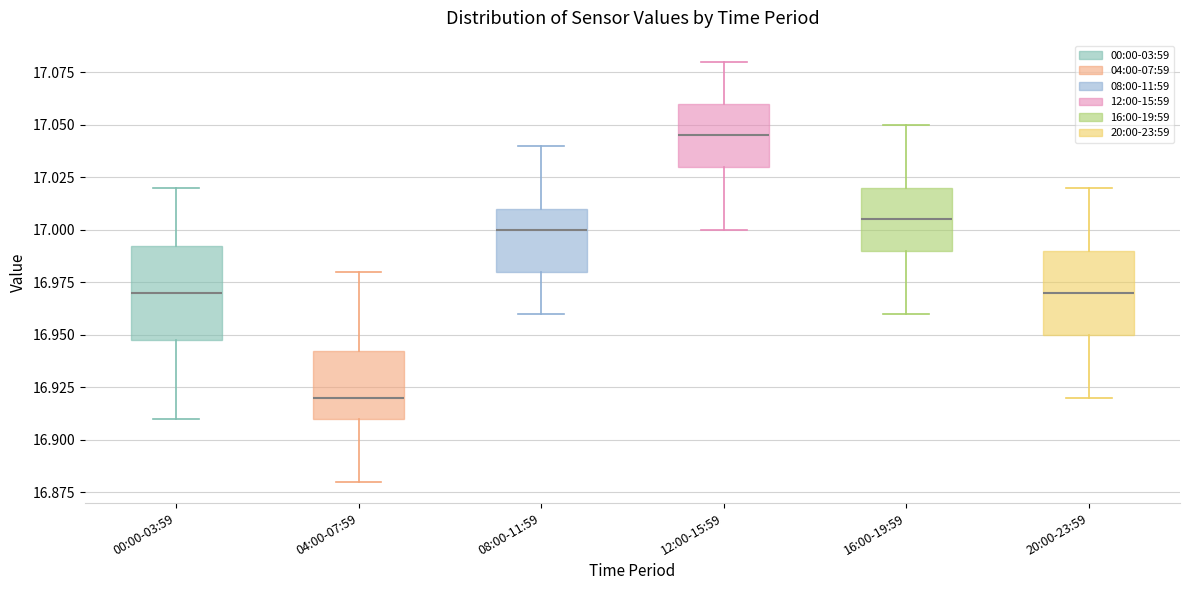

Which box's median line is the lowest?

04:00-07:59